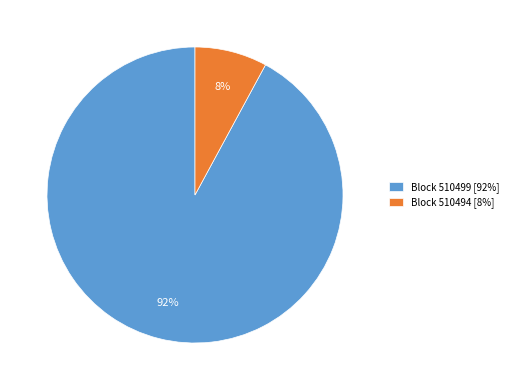

To the nearest percent, what is the combined percentage of Block 510499 [92%] and Block 510494 [8%]?

100%